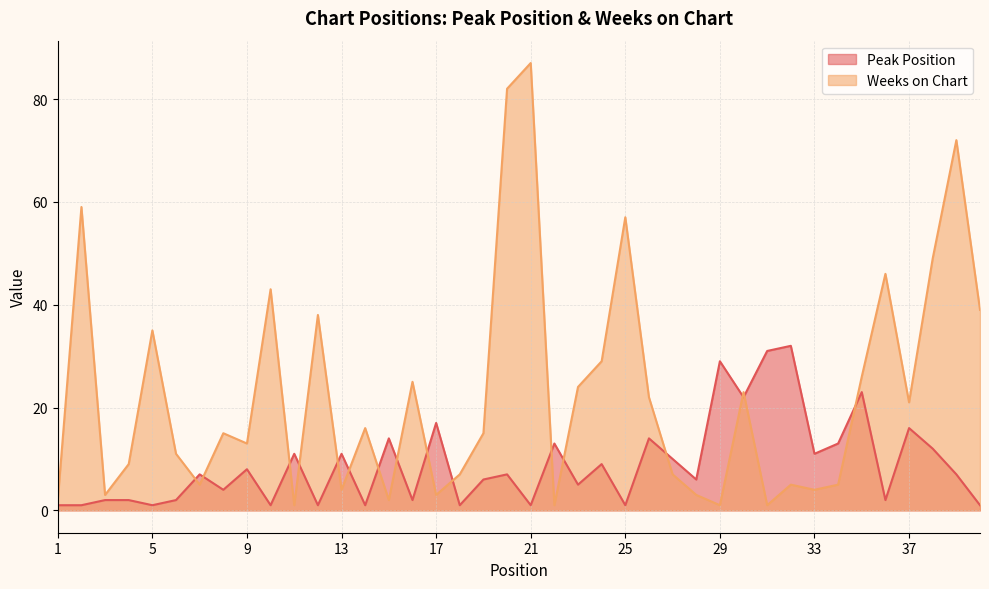

What is the smallest value displayed?

1